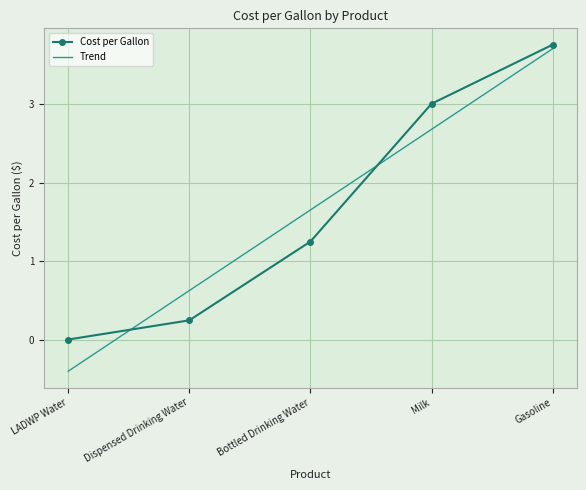

What position from the left is Milk?

4